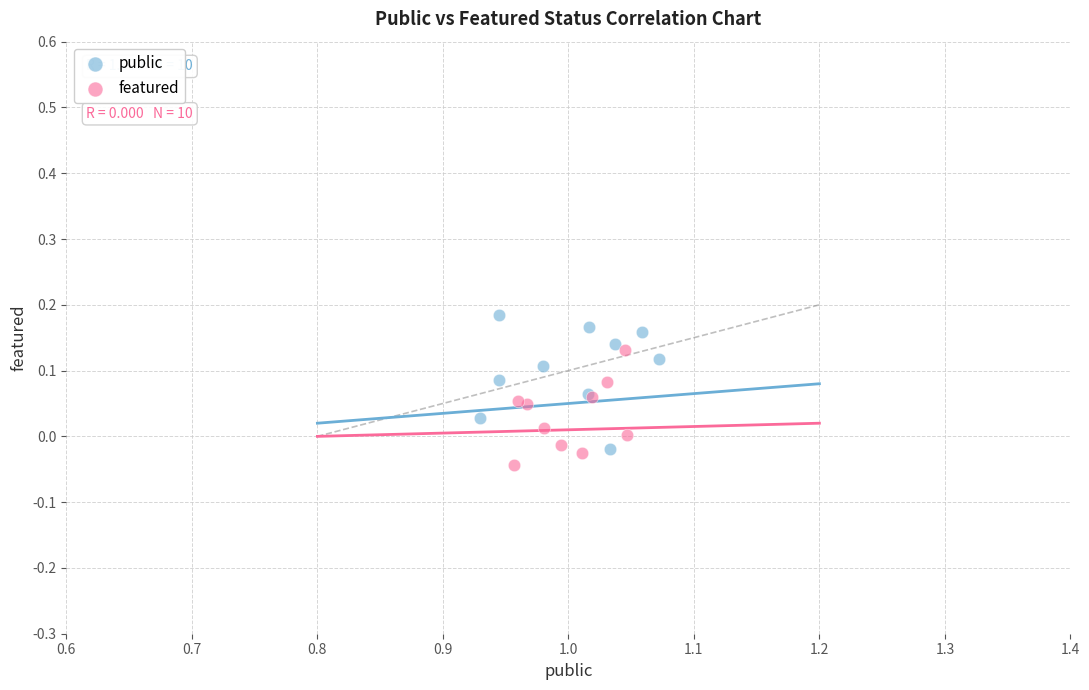

What are all the series names shown in the legend?

public, featured